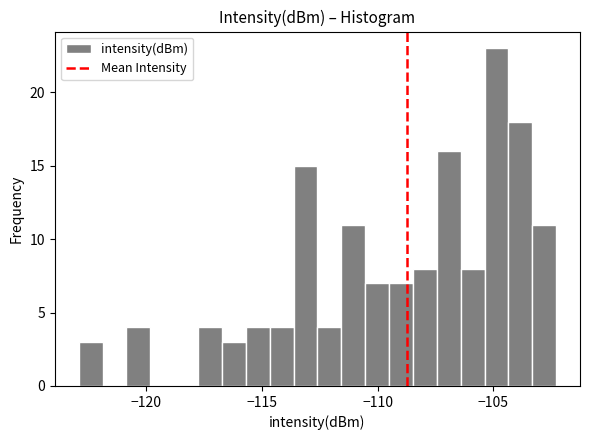

Read against the x-axis, roughly where is the centre of the tallest bar?

-105.0